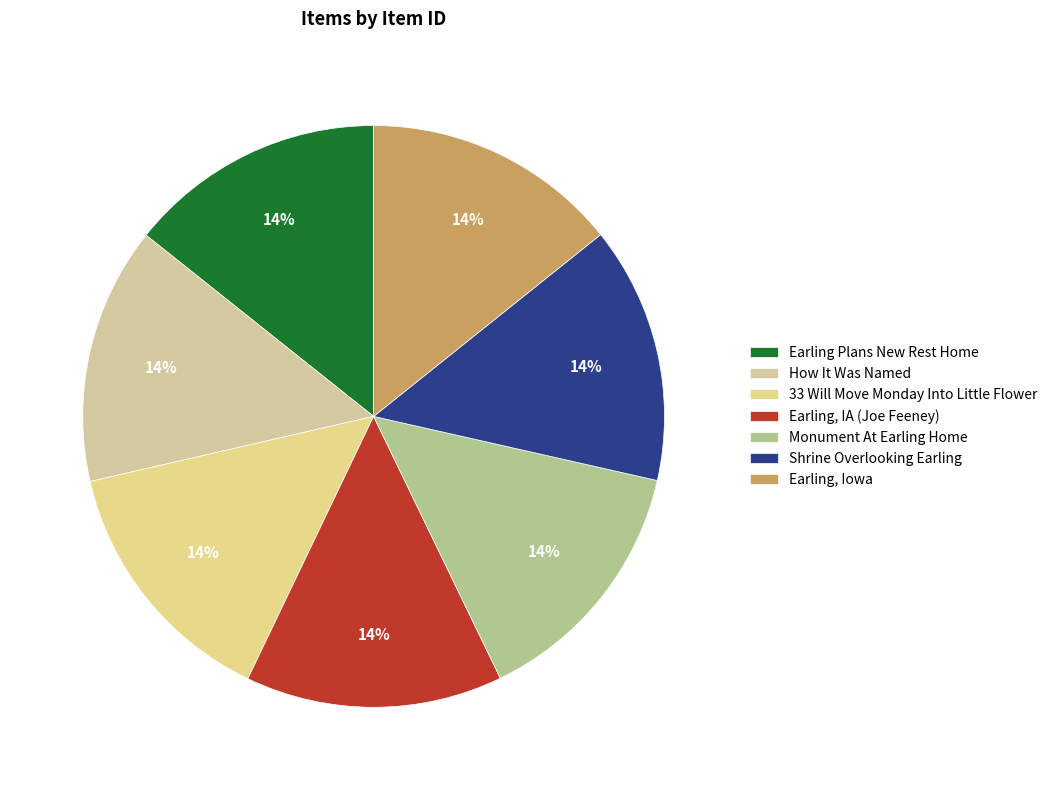

To the nearest percent, what portion does How It Was Named represent?

14%